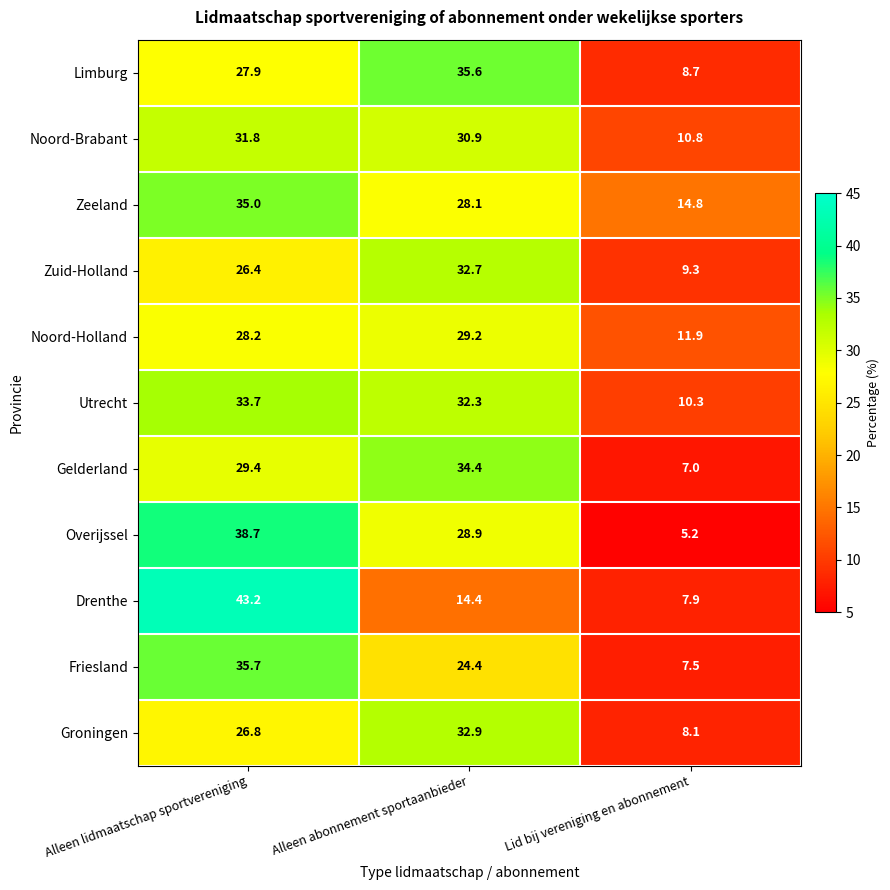

At how many categories does at least one series exceed 21?

2